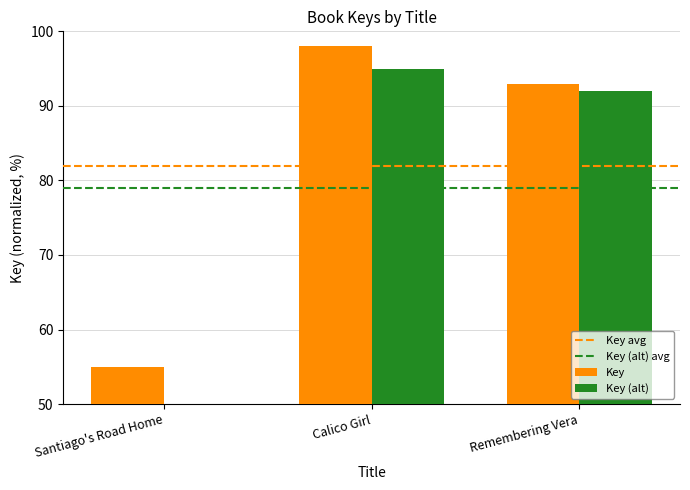

The Key (alt) series shows 95.0 at Calico Girl. True or false?

True